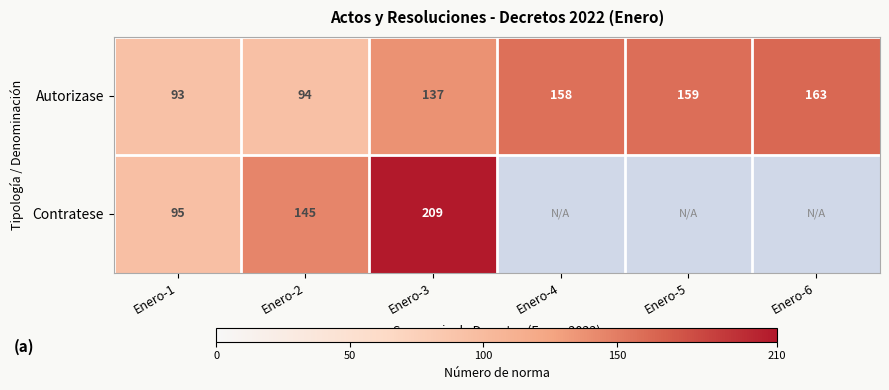

Which has a higher value, Enero-2 or Enero-1?

Enero-2